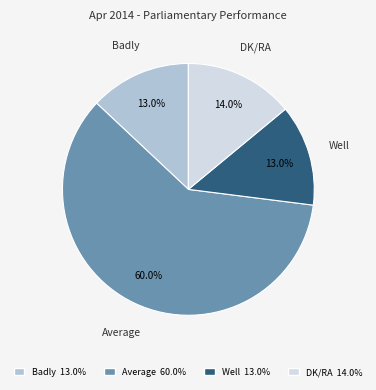

To the nearest percent, what is the average slice percentage?

25%